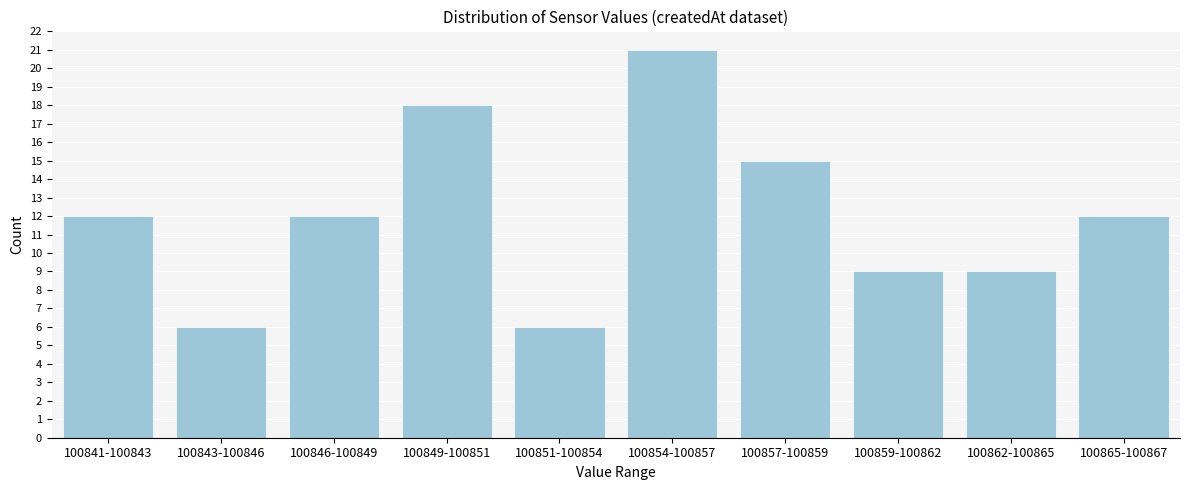

Reading left to right, transcribe all the data shown in this chart.

12	6	12	18	6	21	15	9	9	12